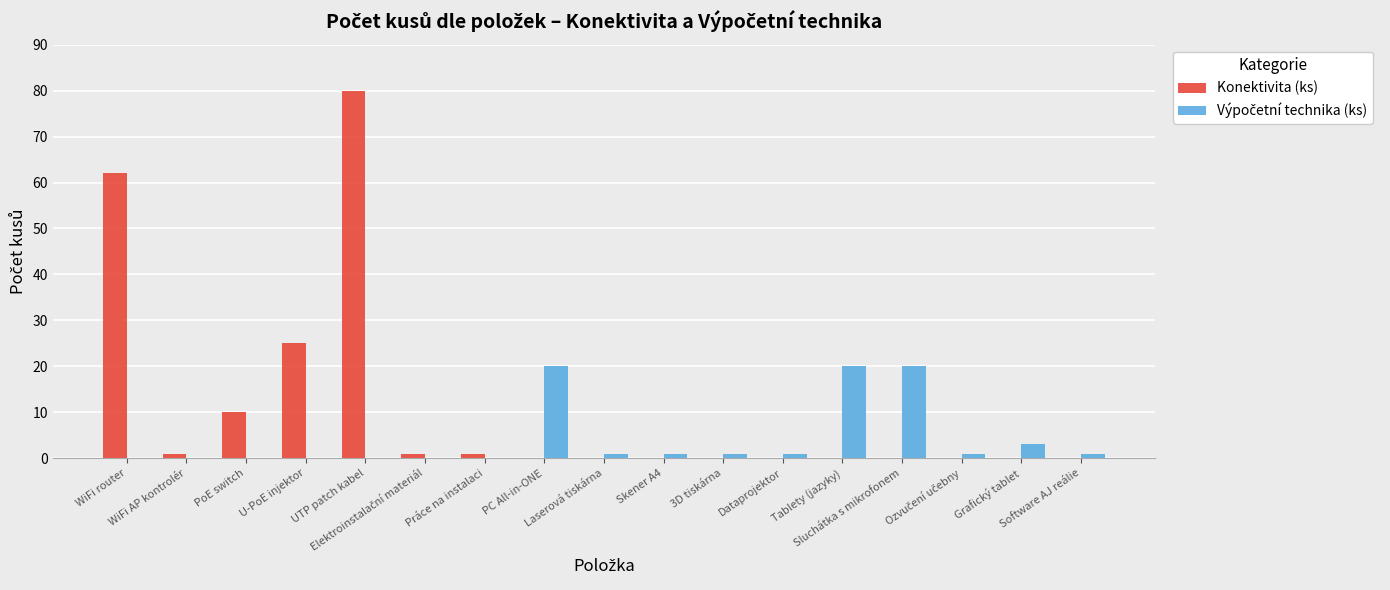

What is the total value across all series at PoE switch?

10